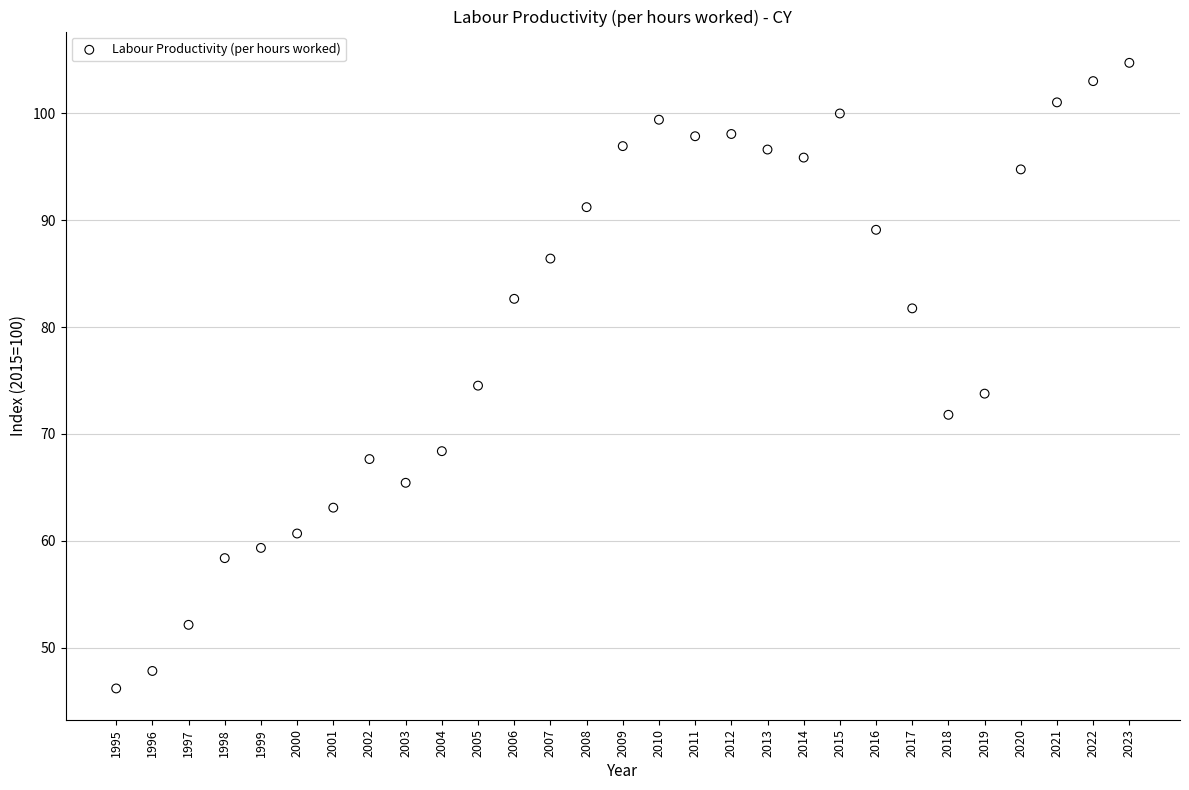

What is the range of Y values (max minus min)?

58.6